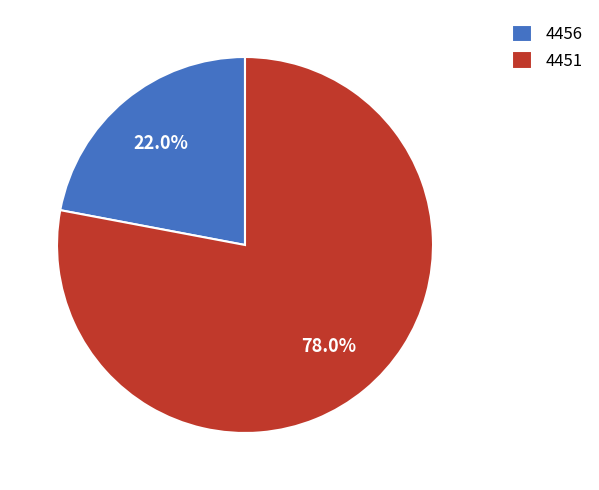

To the nearest percent, what is the combined percentage of 4456 and 4451?

100%